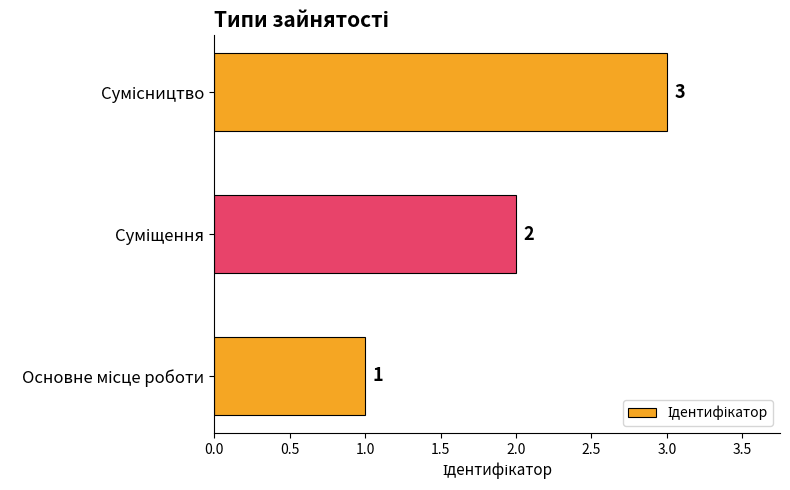

What is the greatest value displayed?

3